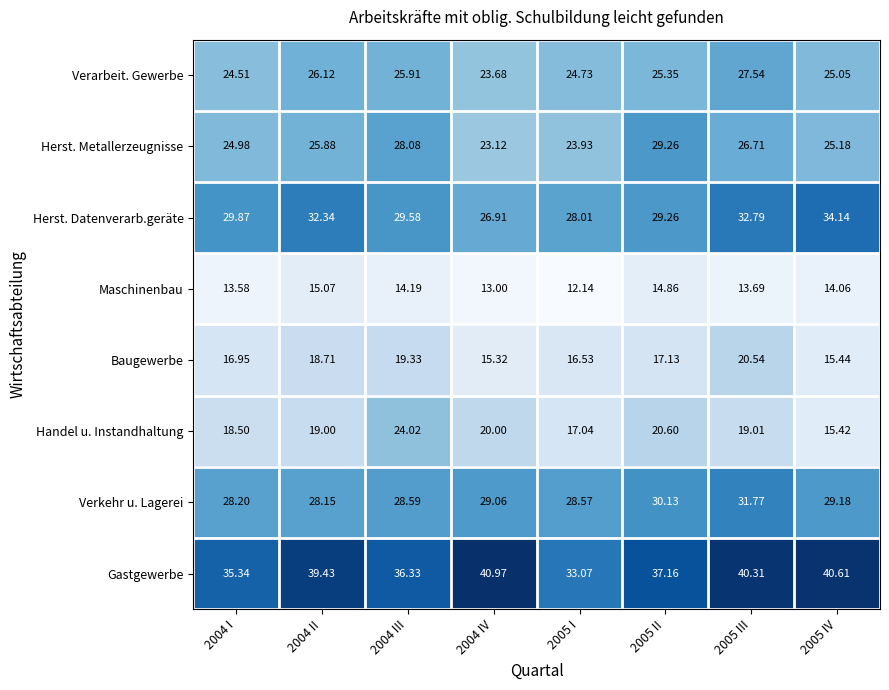

At 2004 IV, list the series in order from smallest to largest.

Maschinenbau, Baugewerbe, Handel u. Instandhaltung, Herst. Metallerzeugnisse, Verarbeit. Gewerbe, Herst. Datenverarb.geräte, Verkehr u. Lagerei, Gastgewerbe